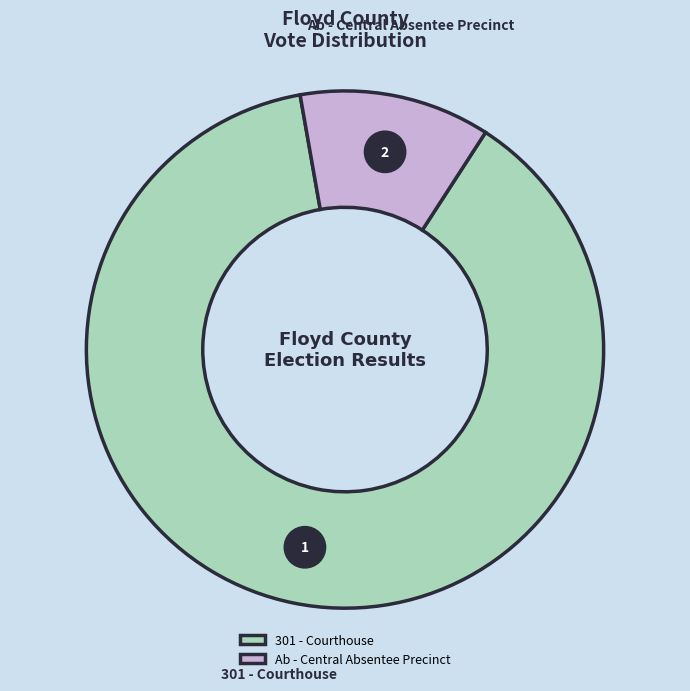

What is the largest slice in the pie chart?

301 - Courthouse